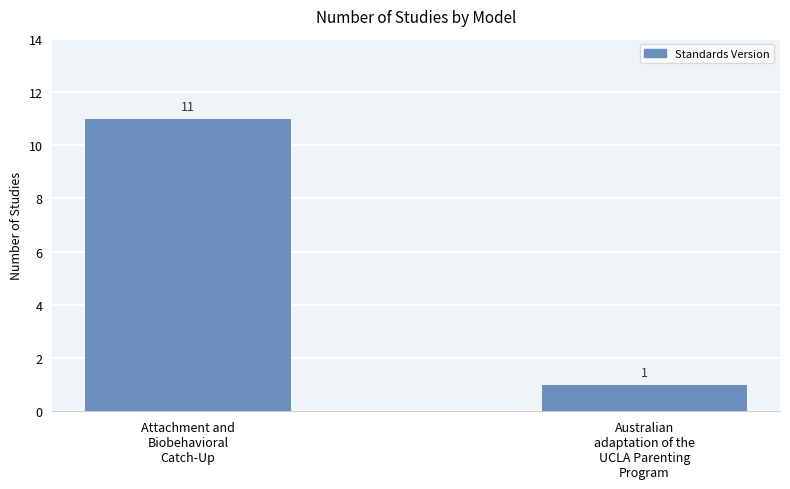

Is it true that the value at Attachment and
Biobehavioral
Catch-Up is 11?

True